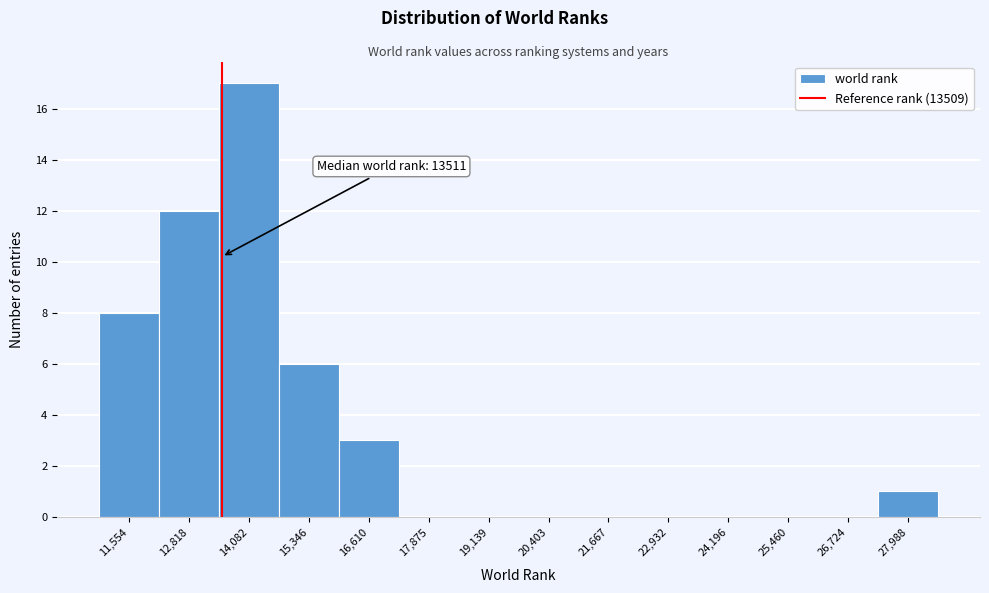

Over which range of the x-axis is the bar tallest?

13400 to 14800